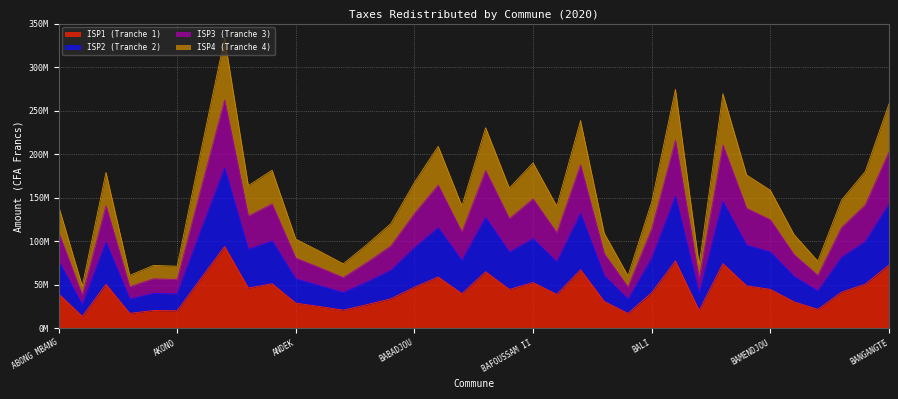

True or false: ISP1 and ISP2 cross at least once.

False